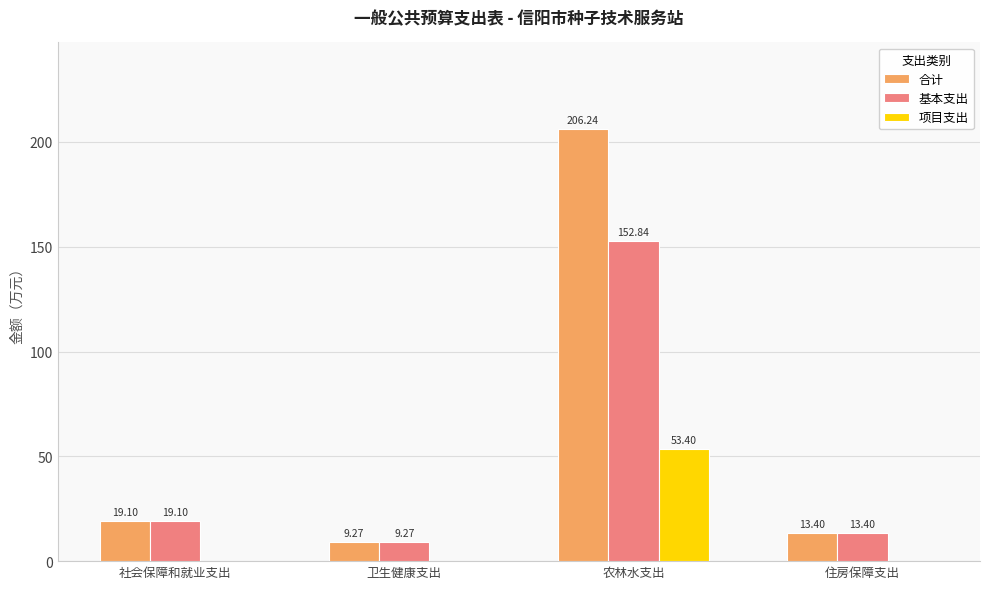

Is the value of 合计 at 住房保障支出 greater than the value of 基本支出 at 社会保障和就业支出?

No